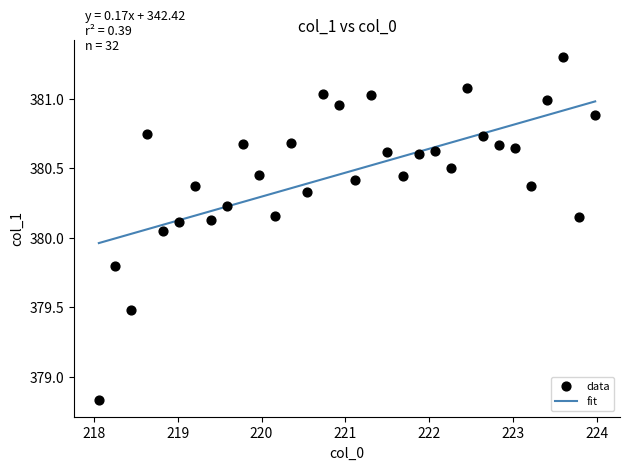

What is the range of Y values (max minus min)?

2.5